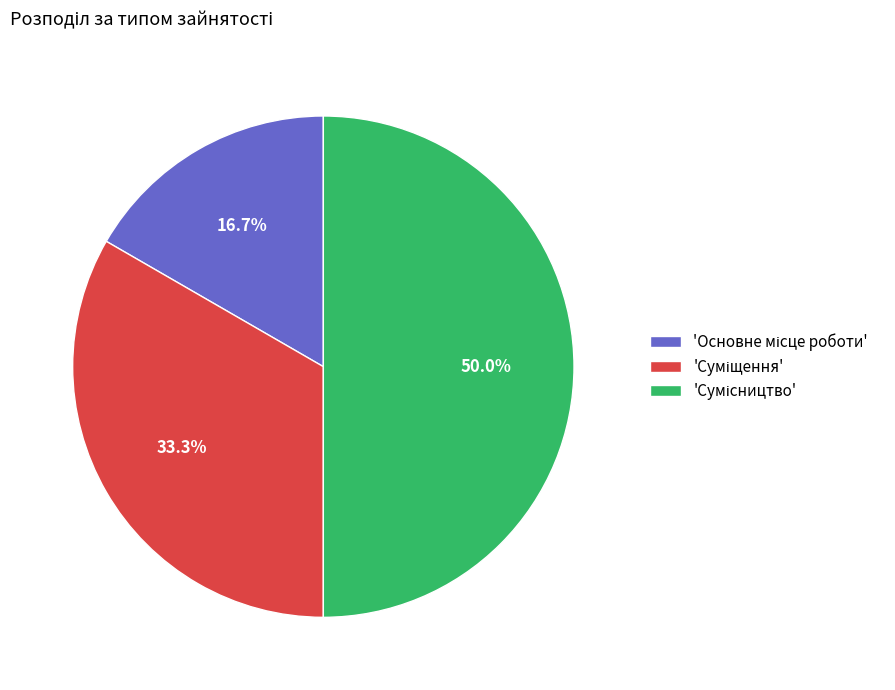

How many segments does this pie chart have?

3